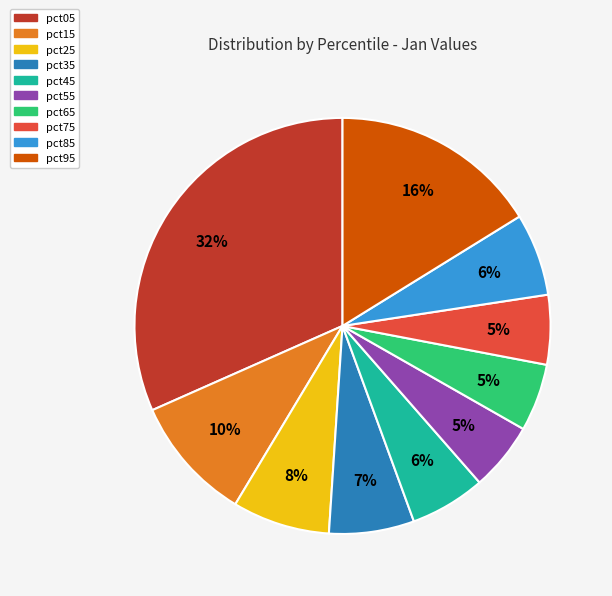

To the nearest percent, what is the average slice percentage?

10%